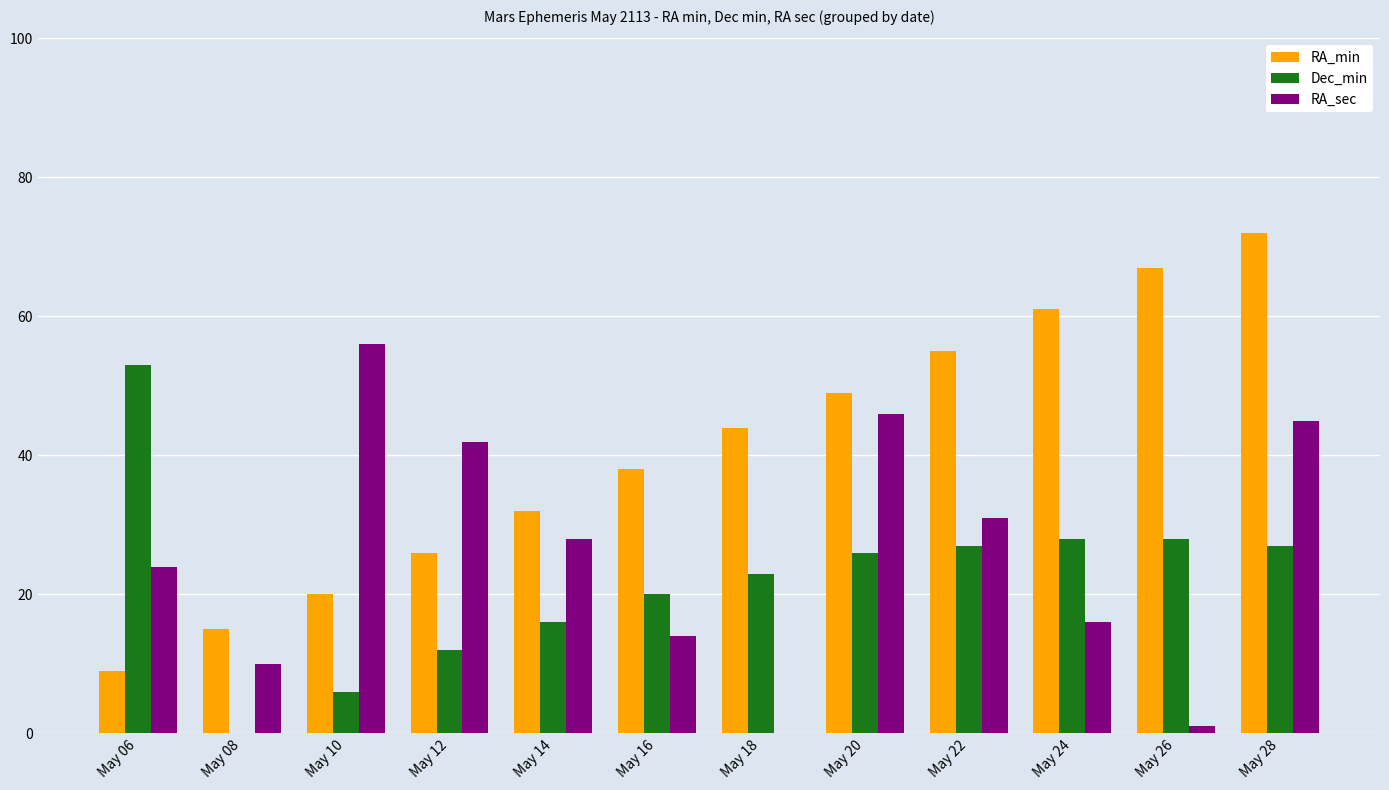

Are the bars grouped side by side (vs. stacked)?

Yes